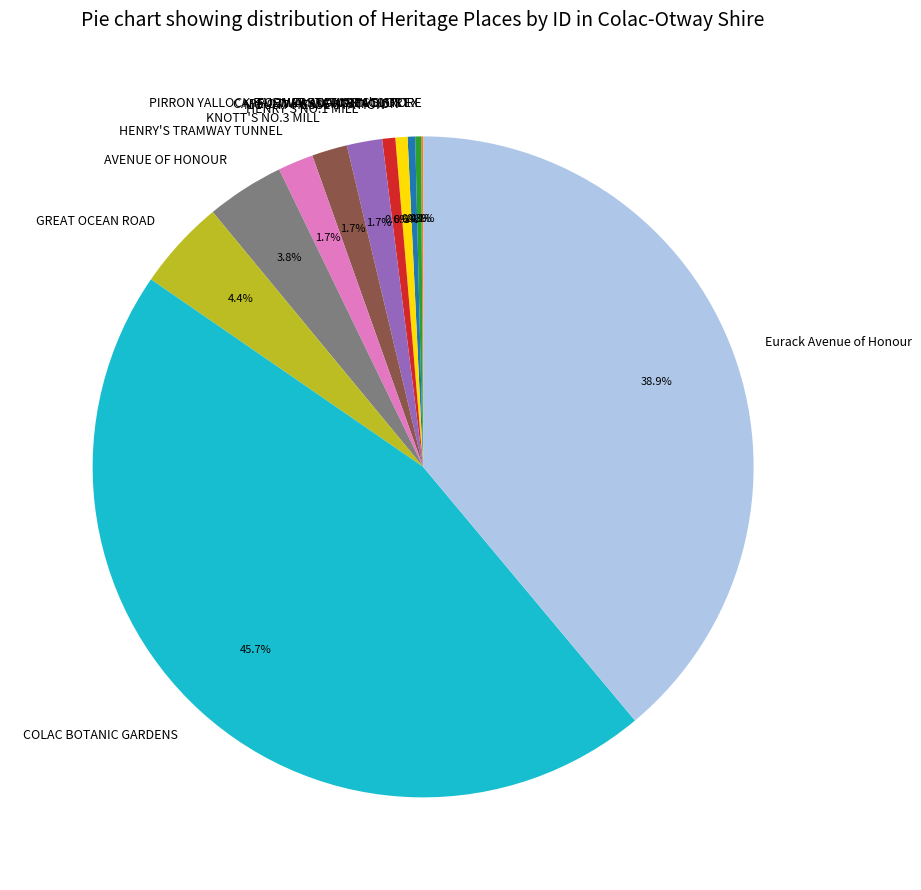

To the nearest percent, what is the difference between the KNOTT'S NO.3 MILL and GREAT OCEAN ROAD slice percentages?

3%